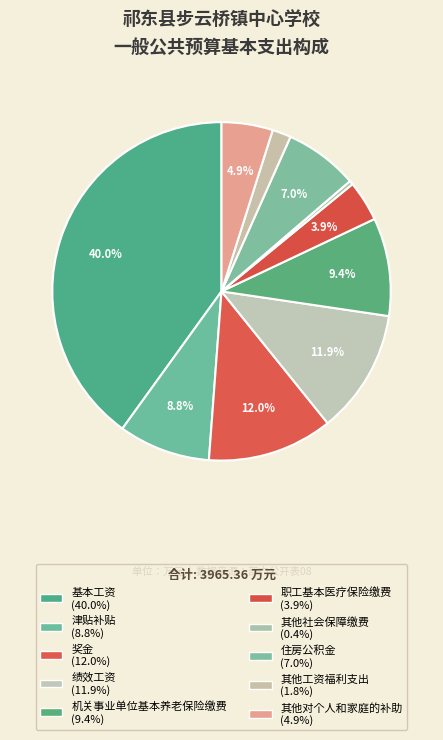

Which has a higher value, 其他工资福利支出 or 基本工资?

基本工资